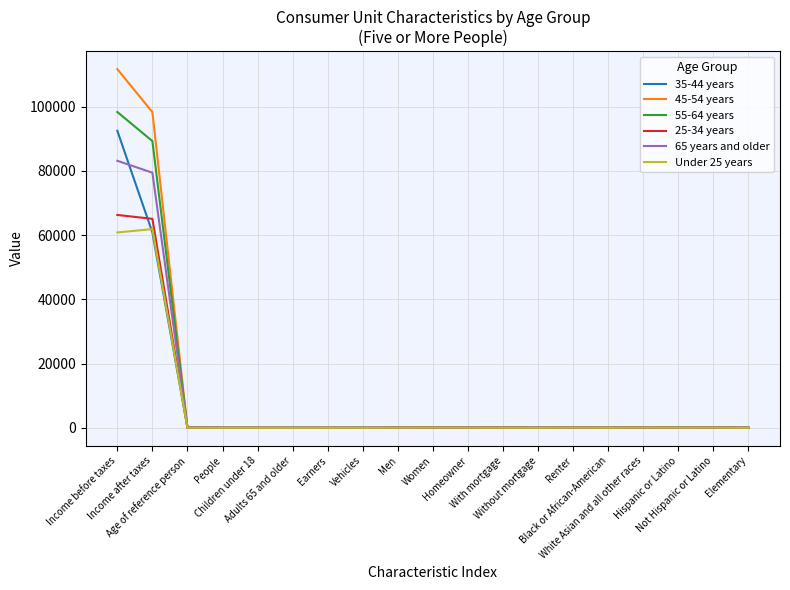

What is the total value across all series at White Asian and all other races?

514.0